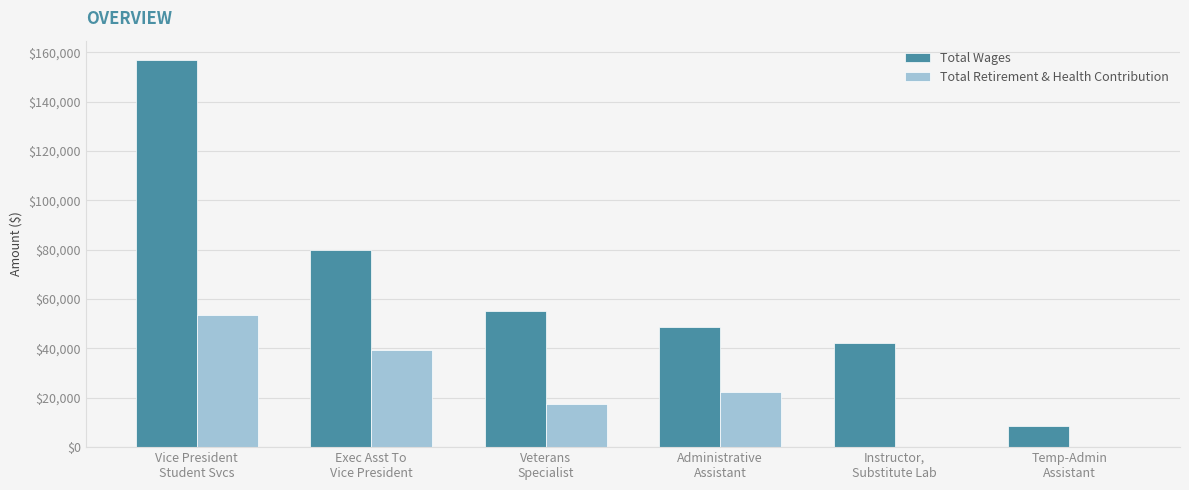

Which series has the largest range (max minus min)?

Total Wages